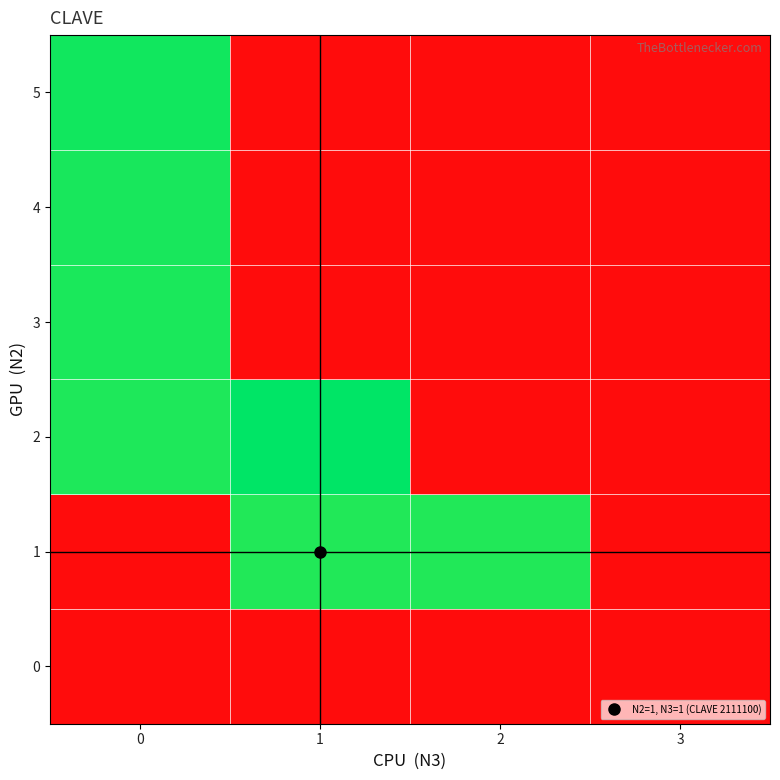

Reading left to right, list all the values displayed in this chart.

0: 0=0.0	1=0.0	2=0.0	3=0.0
1: 0=0.0	1=1.0	2=1.0	3=0.0
2: 0=1.0	1=1.0	2=0.0	3=0.0
3: 0=1.0	1=0.0	2=0.0	3=0.0
4: 0=1.0	1=0.0	2=0.0	3=0.0
5: 0=1.0	1=0.0	2=0.0	3=0.0